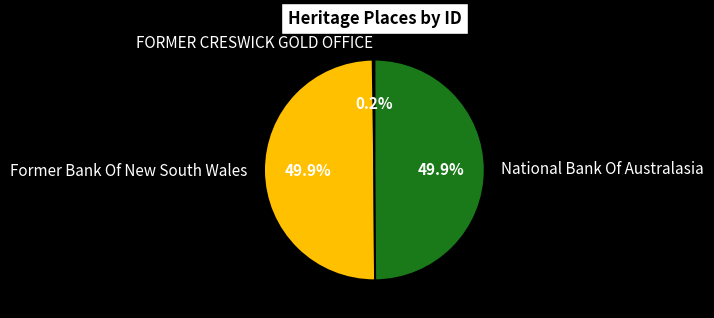

Approximately how many times larger is the value at National Bank Of Australasia compared to Former Bank Of New South Wales?

1.0